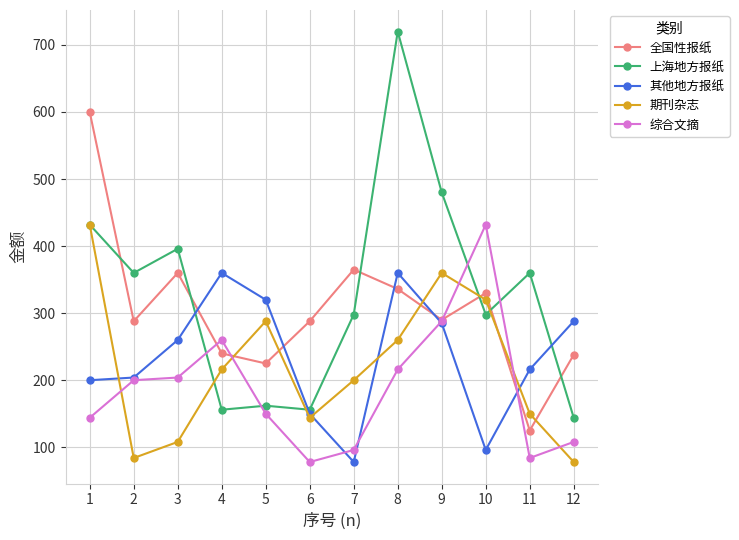

What is the minimum value shown in the chart?

78